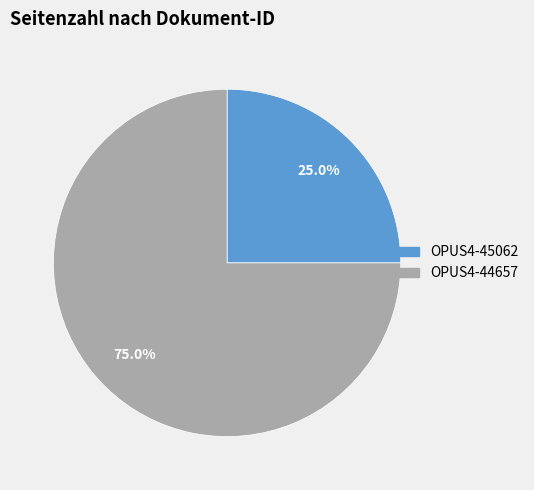

What is the largest slice in the pie chart?

OPUS4-44657